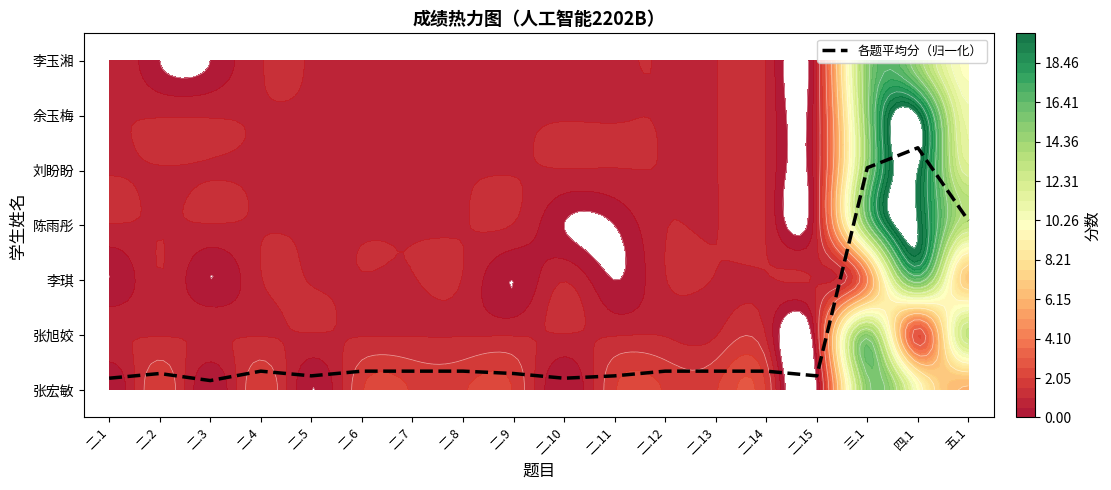

Reading right to left, transcribe all the data shown in this chart.

3.1	4.4	4.1	0.3	0.3	0.3	0.3	0.3	0.2	0.3	0.3	0.3	0.3	0.3	0.3	0.2	0.3	0.2